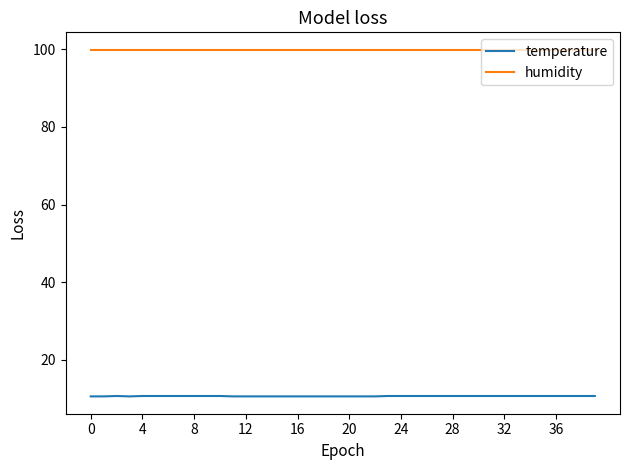

What is the minimum value shown in the chart?

10.6